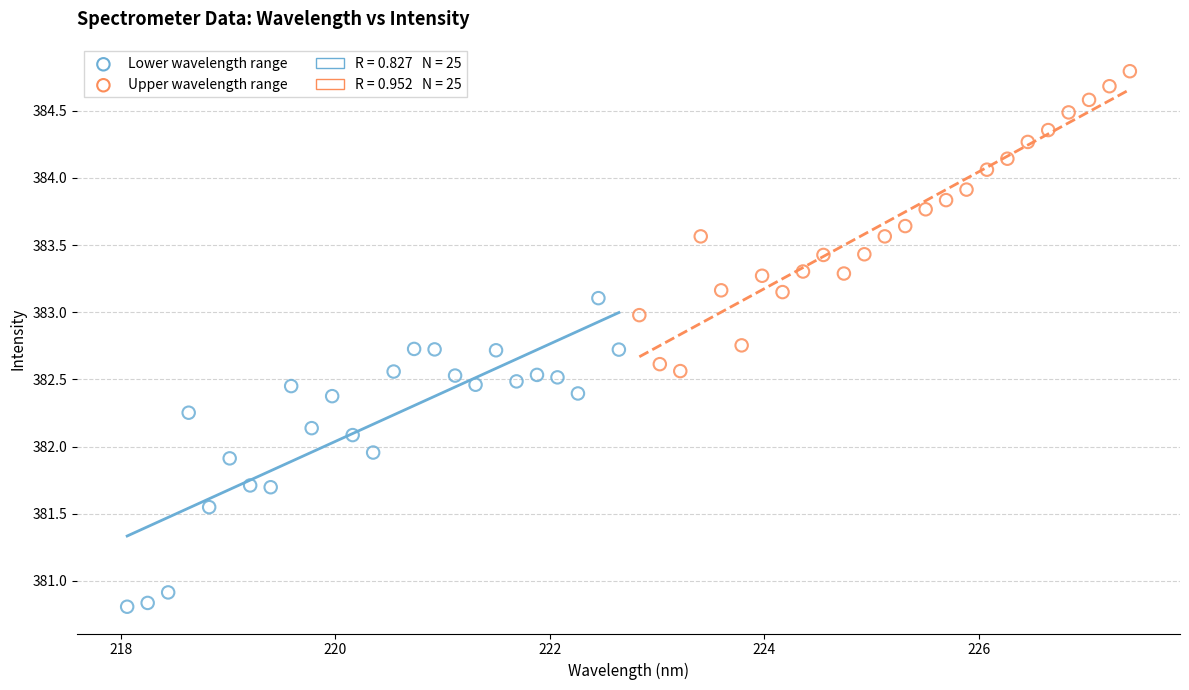

Which series contains the lowest Y value?

Lower wavelength range